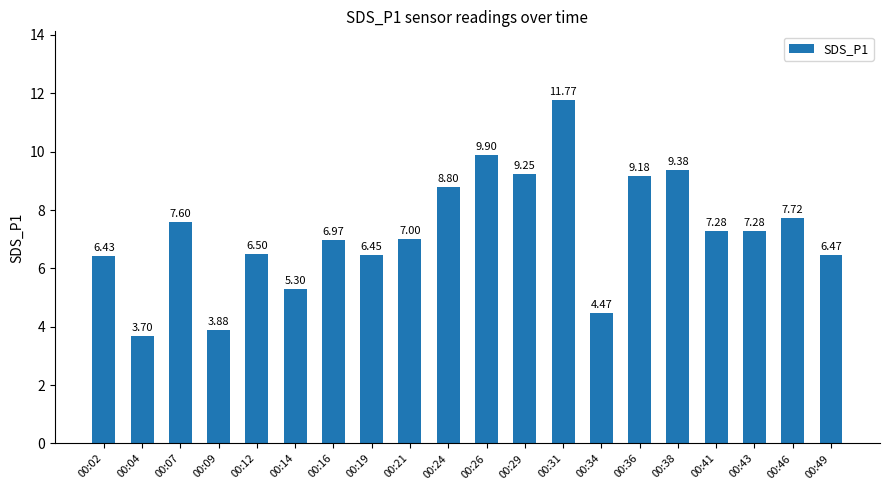

How many data points are less than 7?

9